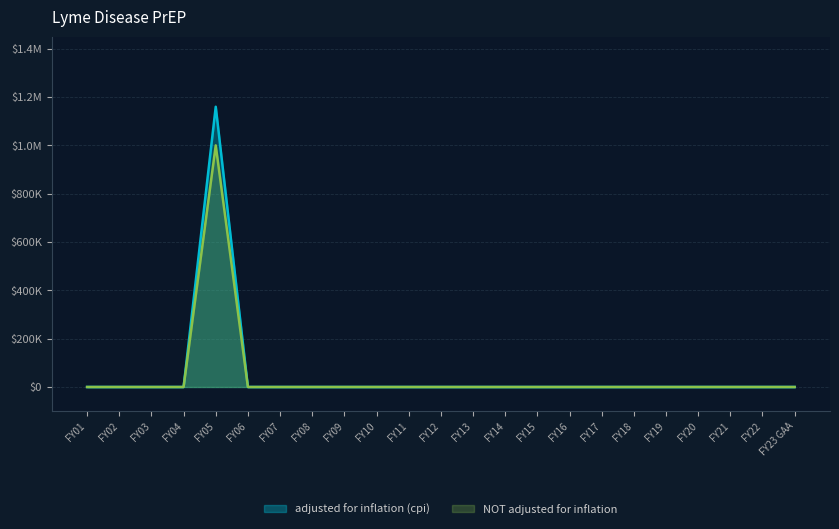

In adjusted for inflation (cpi), how many points are higher than both neighbors (excluding endpoints)?

1